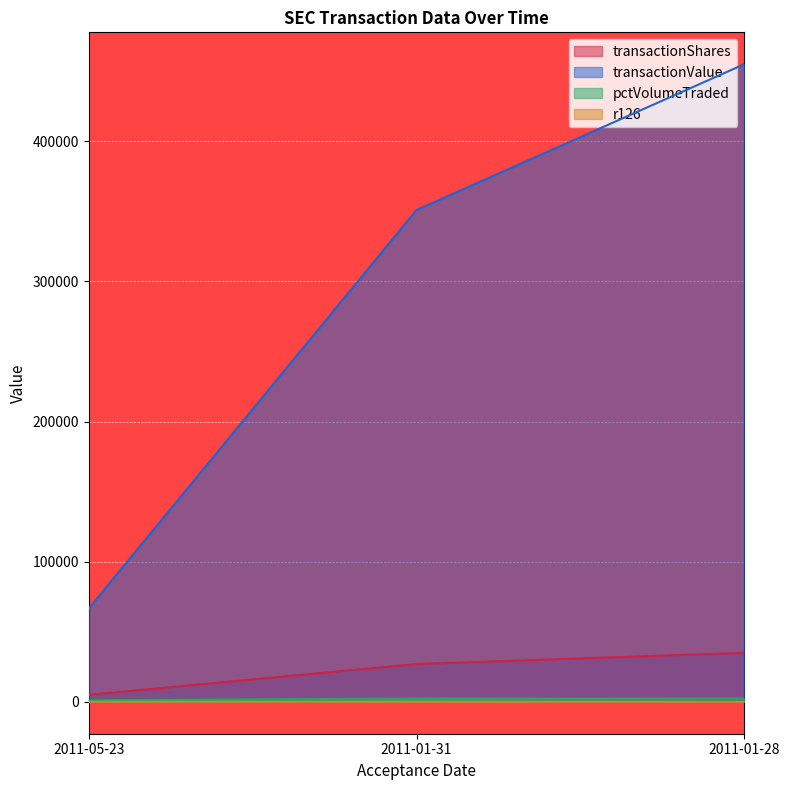

What are all the series names shown in the legend?

transactionShares, transactionValue, pctVolumeTraded, r126